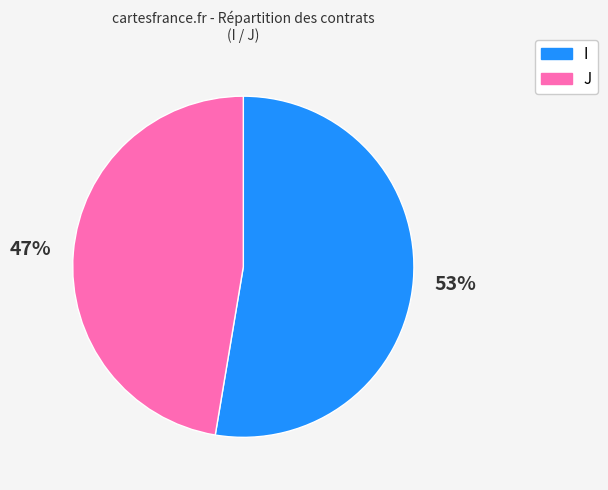

How many segments does this pie chart have?

2